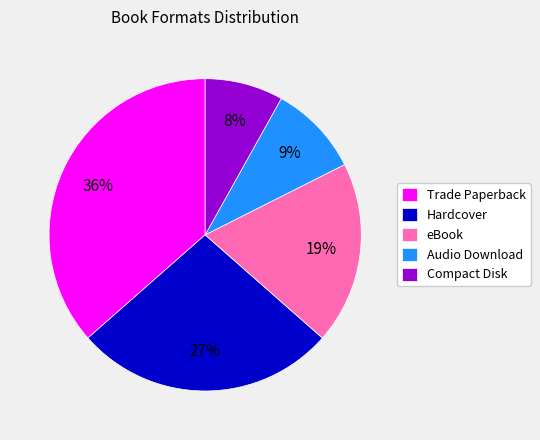

Which slice is the largest?

Trade Paperback